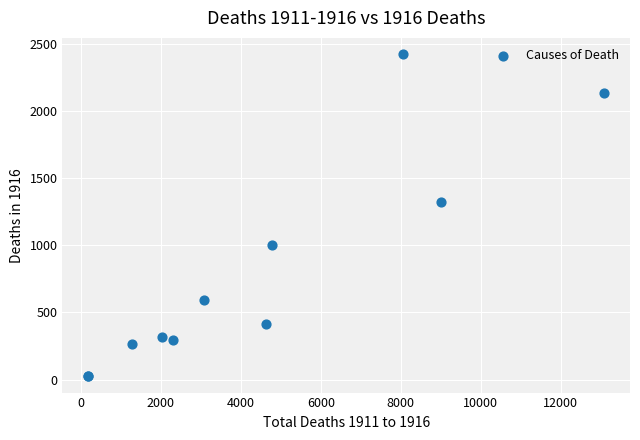

What Y value in the scatter plot is closest to 1224?

1320